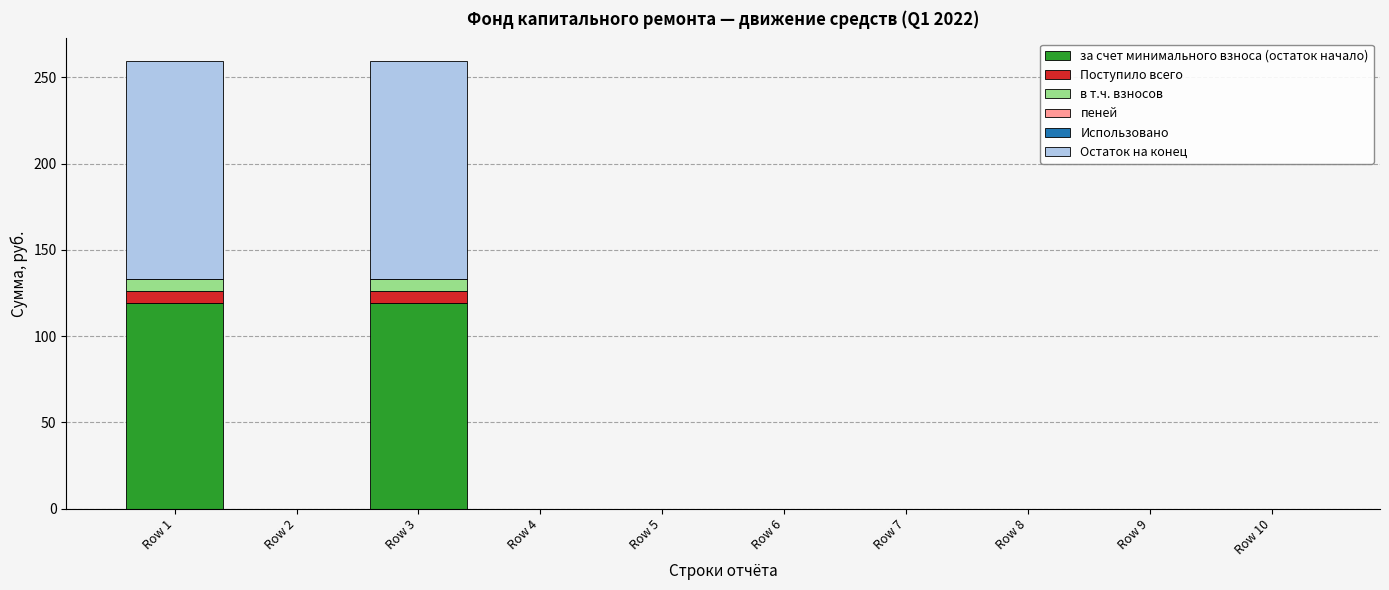

What is the highest value of the за счет минимального взноса (остаток начало) series?

119.5